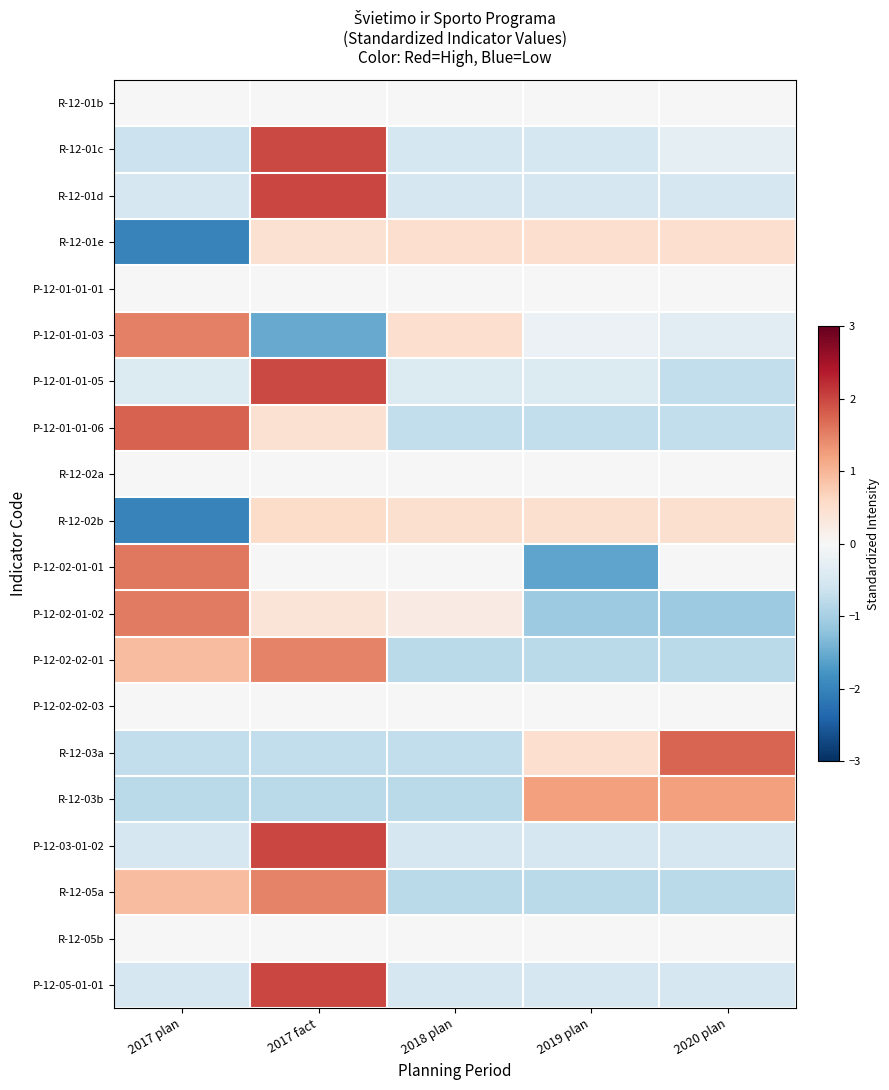

How many categories are shown in the chart?

5